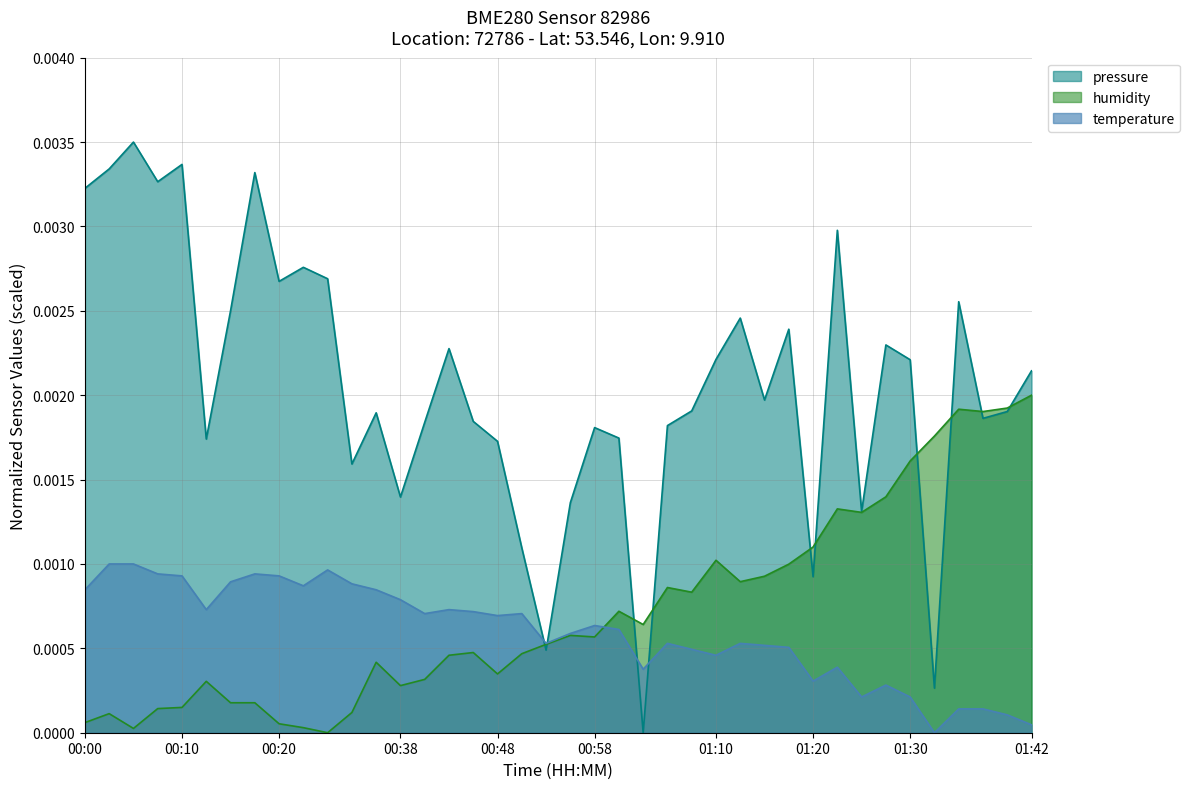

What are all the series names shown in the legend?

pressure, humidity, temperature